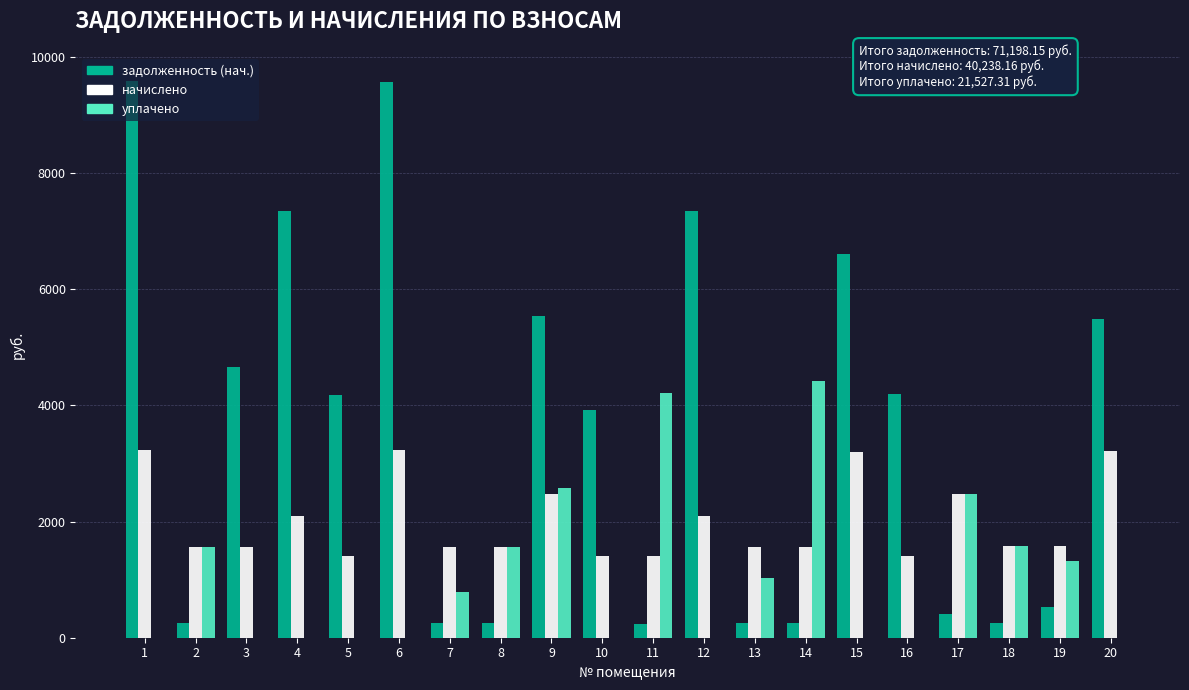

What is the sum of all начислено values?

40238.2